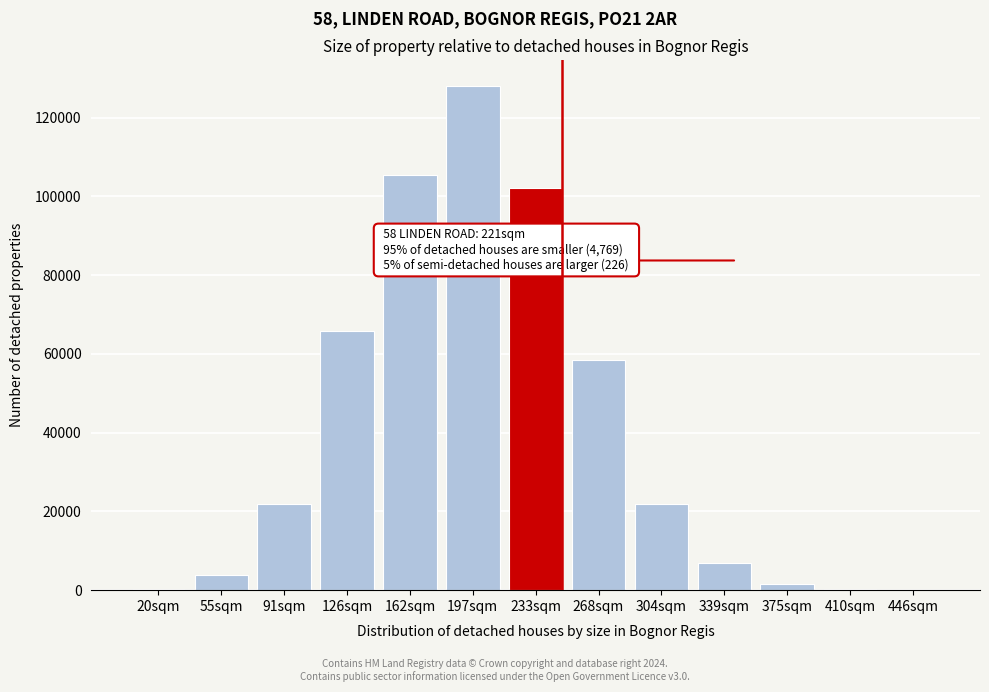

What is the change in value from 197sqm to 304sqm?

-106206